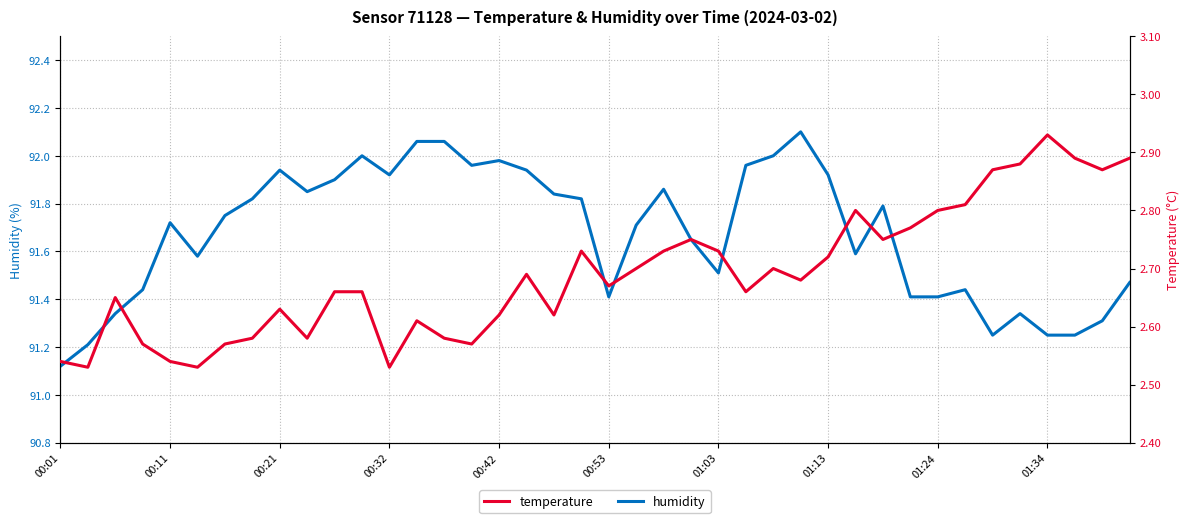

In humidity, how many points are lower than both neighbors (excluding endpoints)?

8